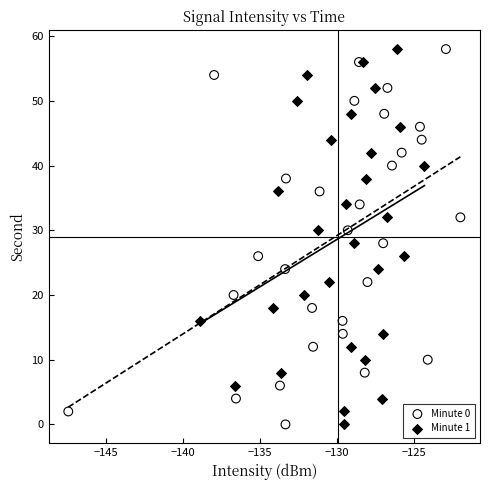

What are all the series names shown in the legend?

Minute 0, Minute 1